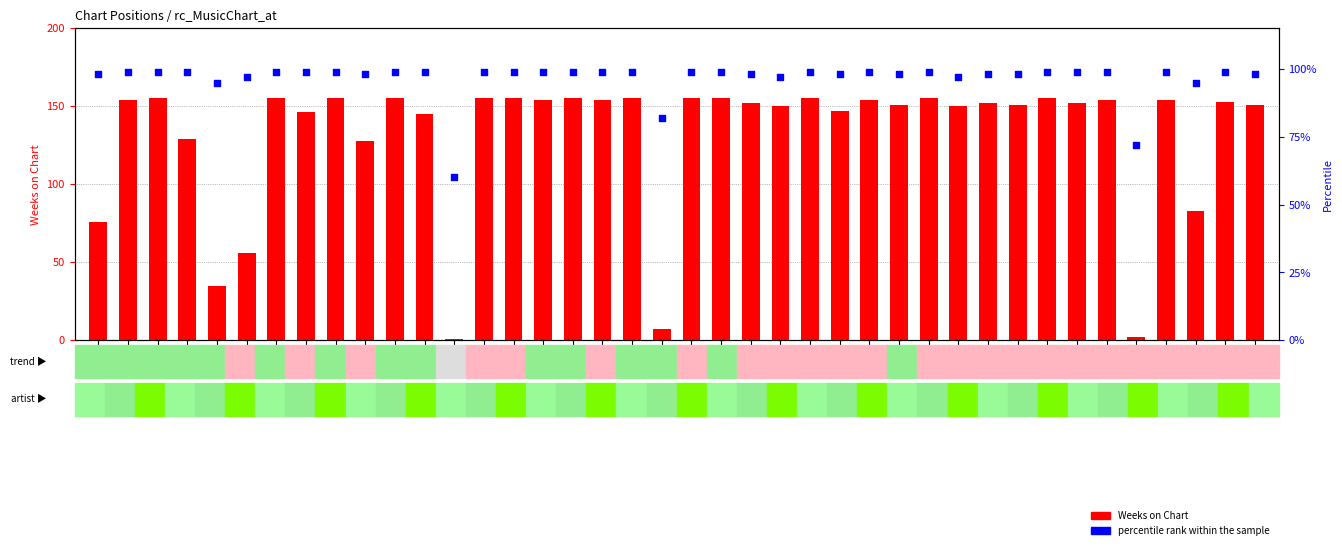

Which series has the largest total across all categories?

Weeks on Chart